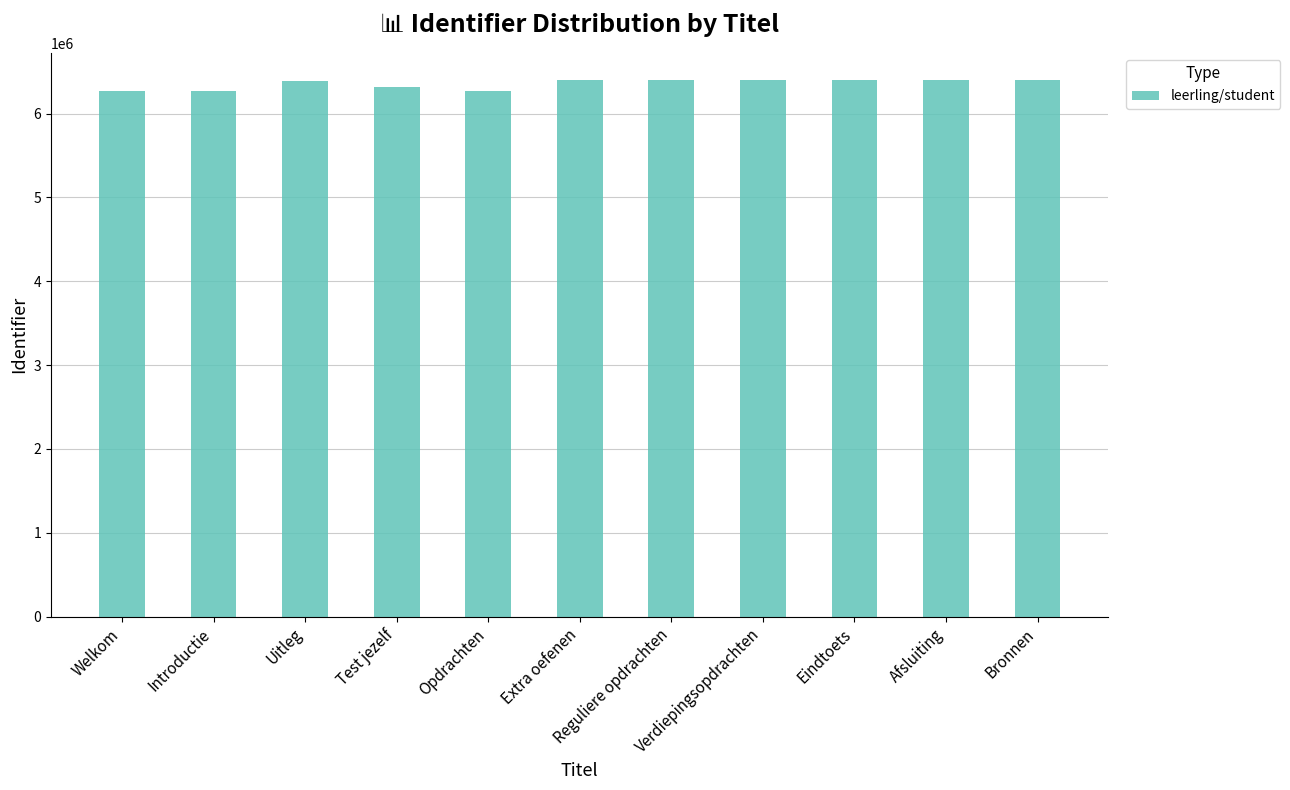

What is the change in value from Welkom to Verdiepingsopdrachten?

+132146